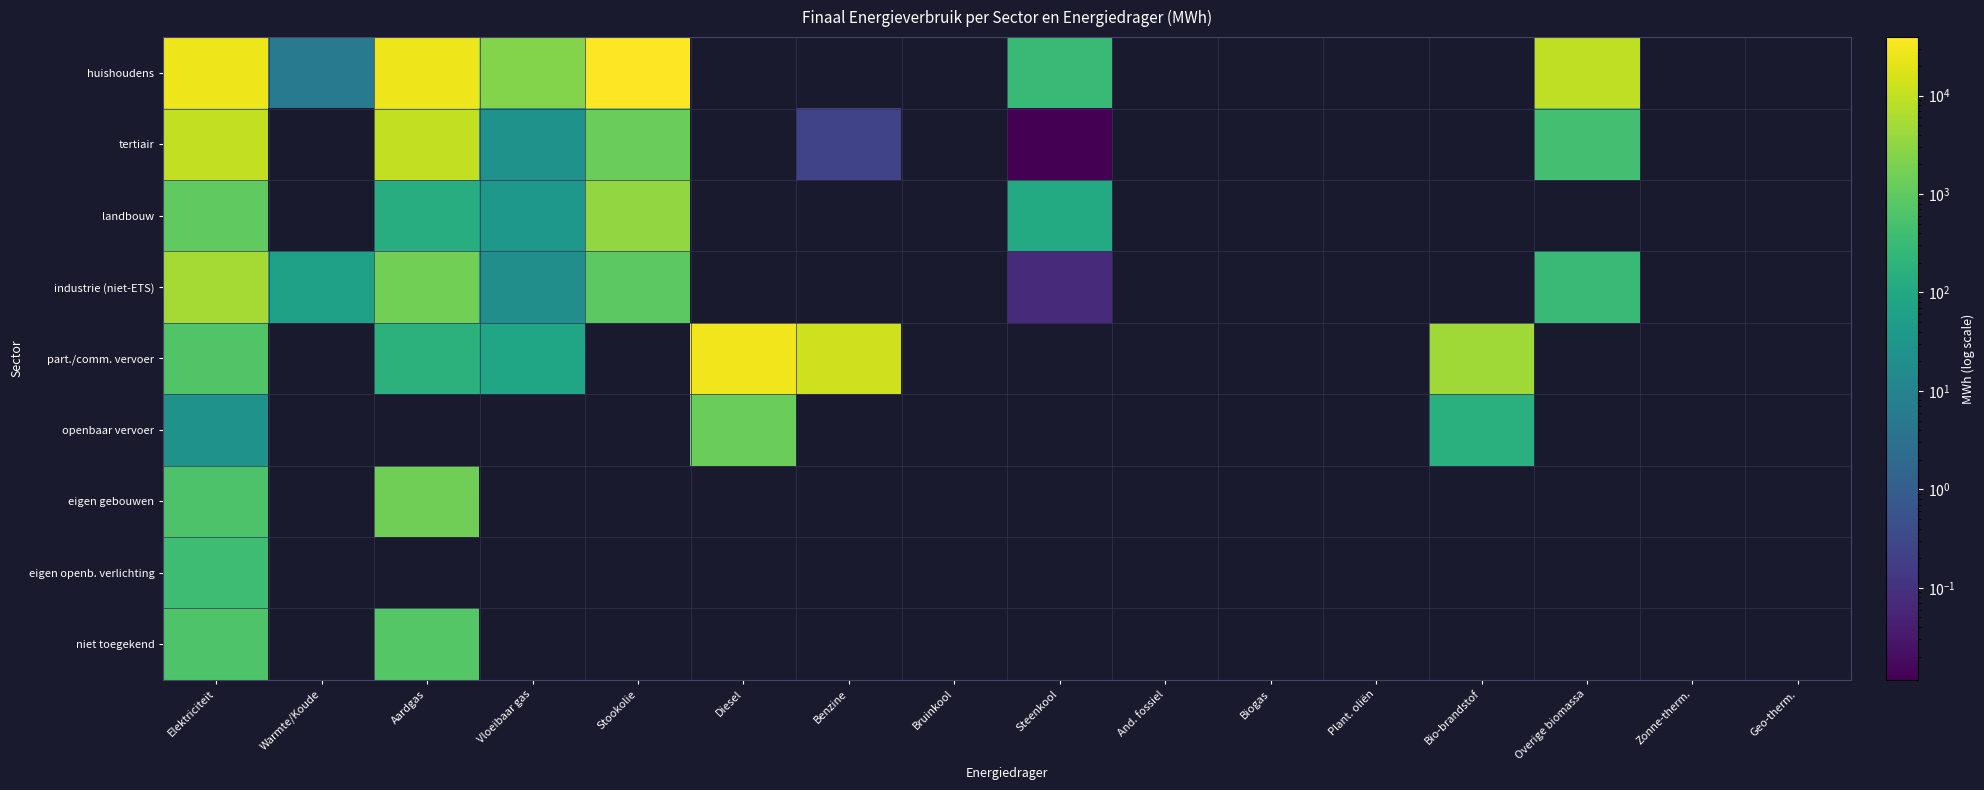

What is the highest value of the openbaar vervoer series?

1361.7